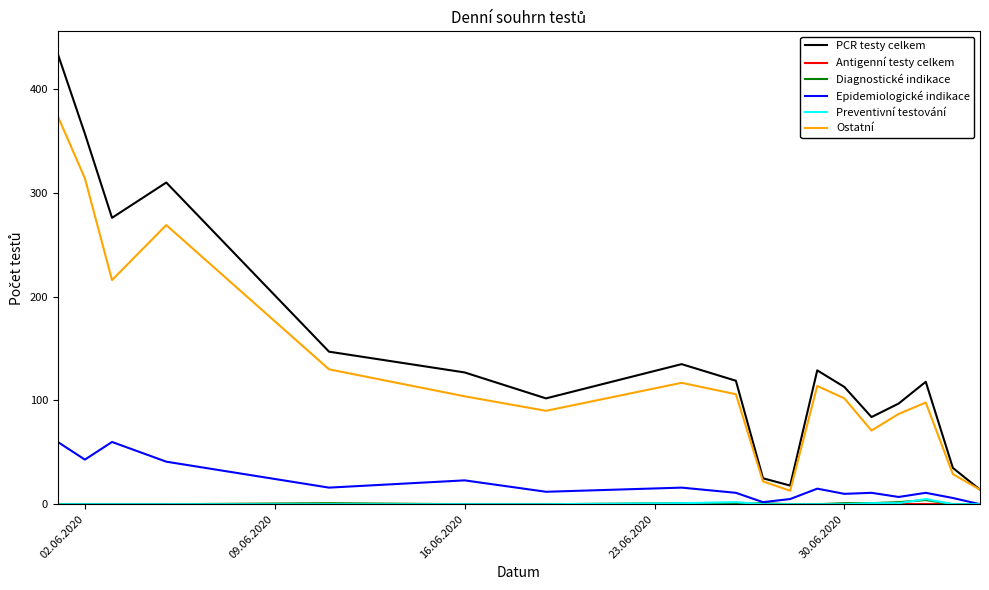

What is the highest value of the Epidemiologické indikace series?

60